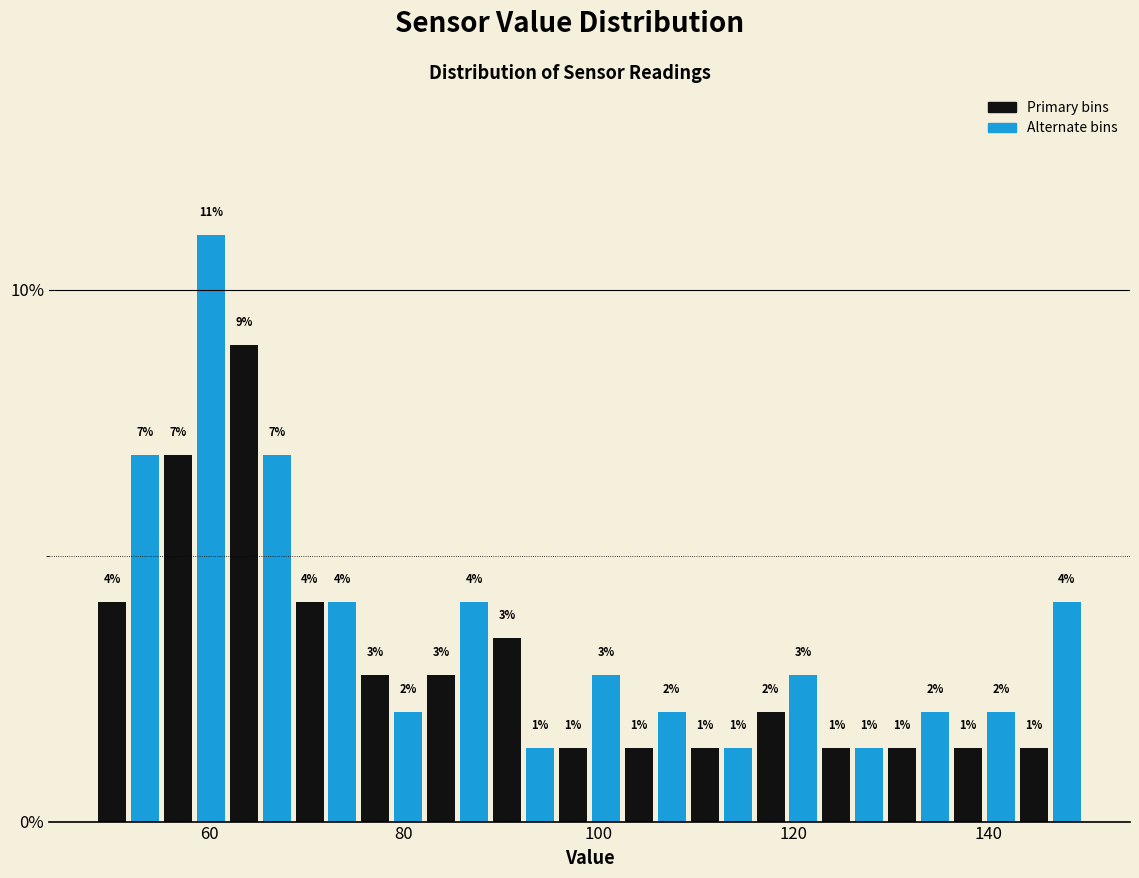

Around what value on the x-axis is the tallest bar? Give the approximate position of its centre, as read against the axis.

60